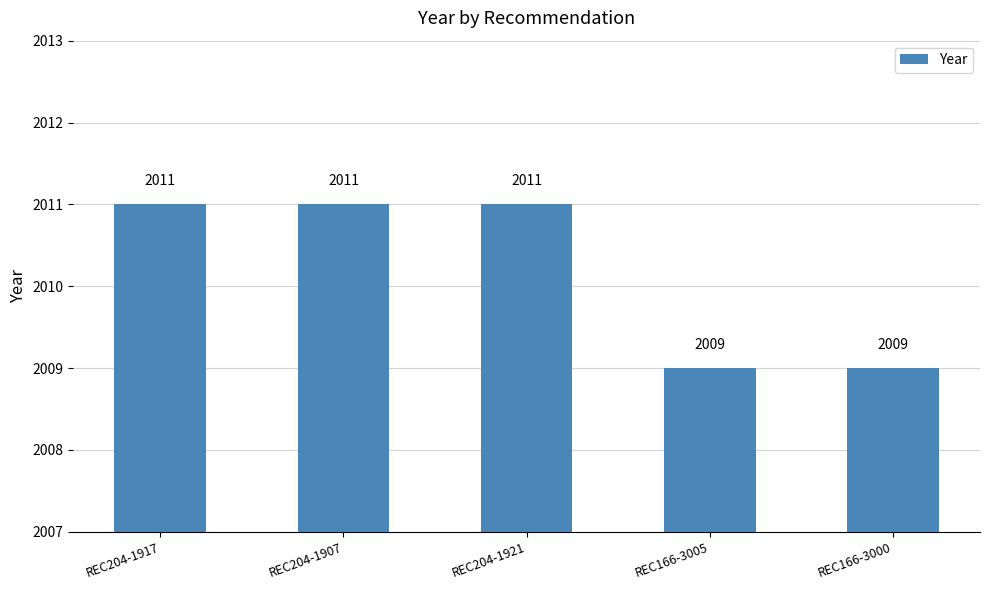

Count the number of data series in this chart.

1